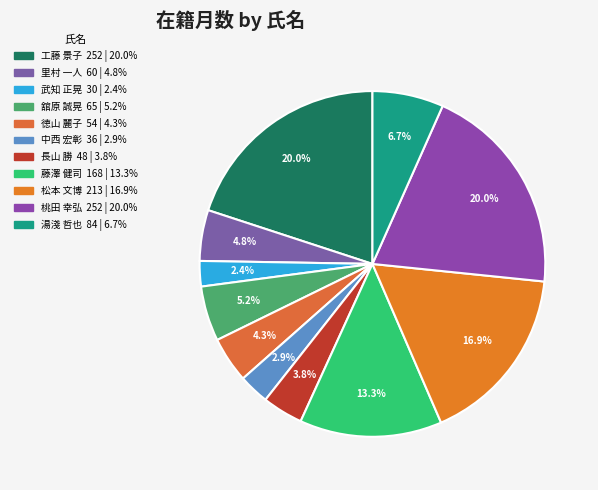

The 中西 宏彰 slice represents 3% of the pie. True or false?

True